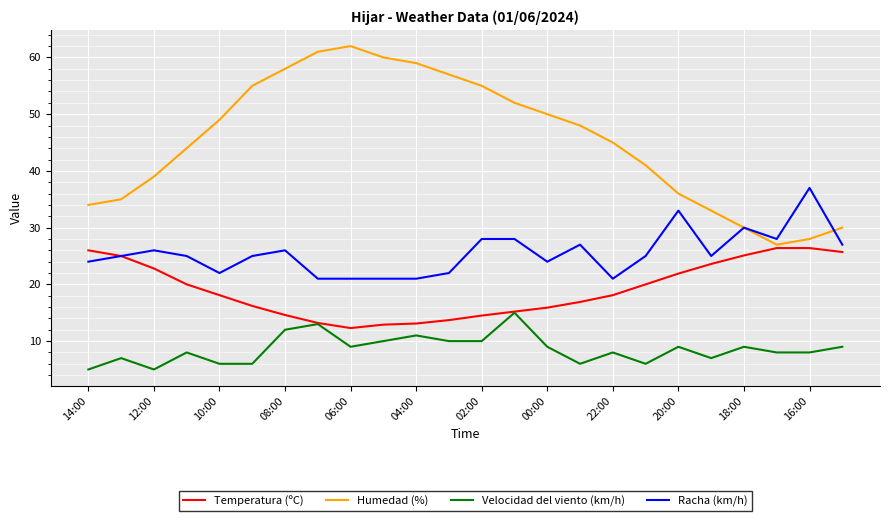

Which series has the largest total across all categories?

Humedad (%)